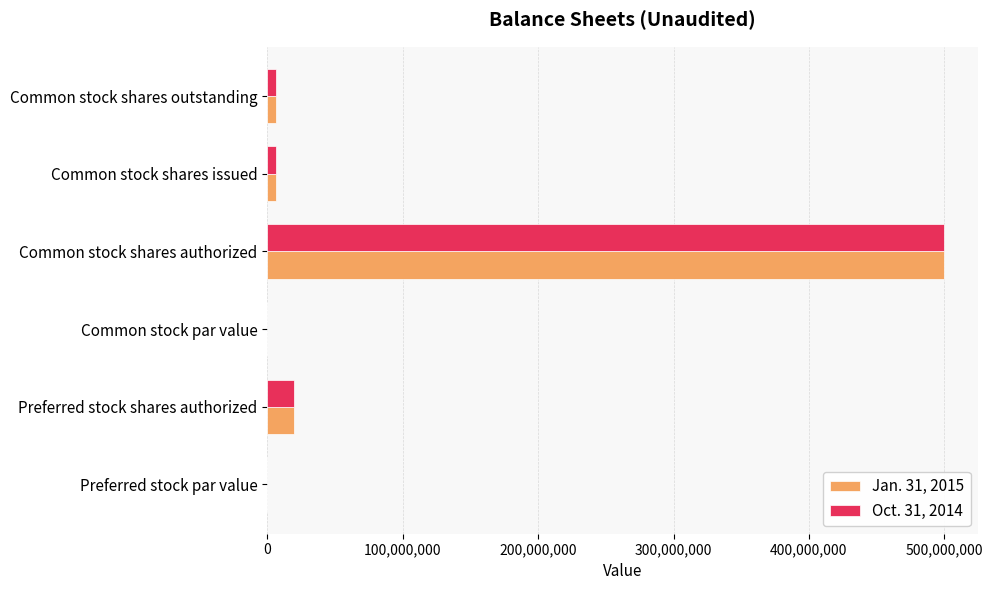

The value of Oct. 31, 2014 at Common stock shares authorized is 500000000.0. True or false?

True